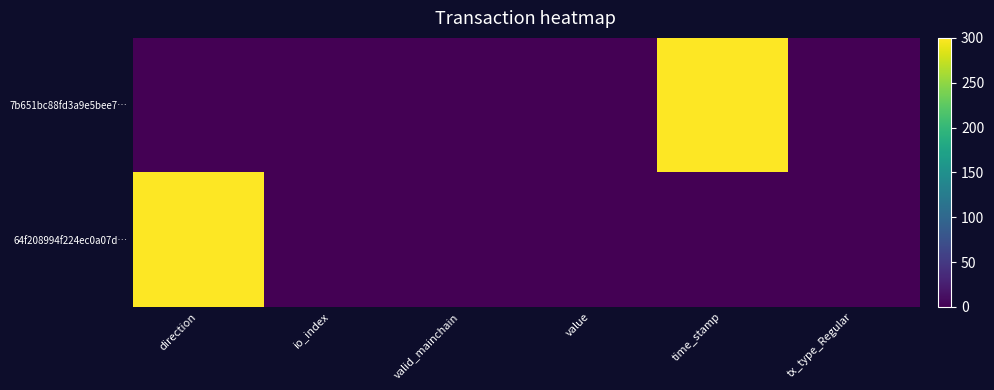

Reading left to right, list all the values displayed in this chart.

7b651bc88fd3a9e5bee7…: direction=0	io_index=0	valid_mainchain=0	value=0	time_stamp=300	tx_type_Regular=0
64f208994f224ec0a07d…: direction=300	io_index=0	valid_mainchain=0	value=0	time_stamp=0	tx_type_Regular=0